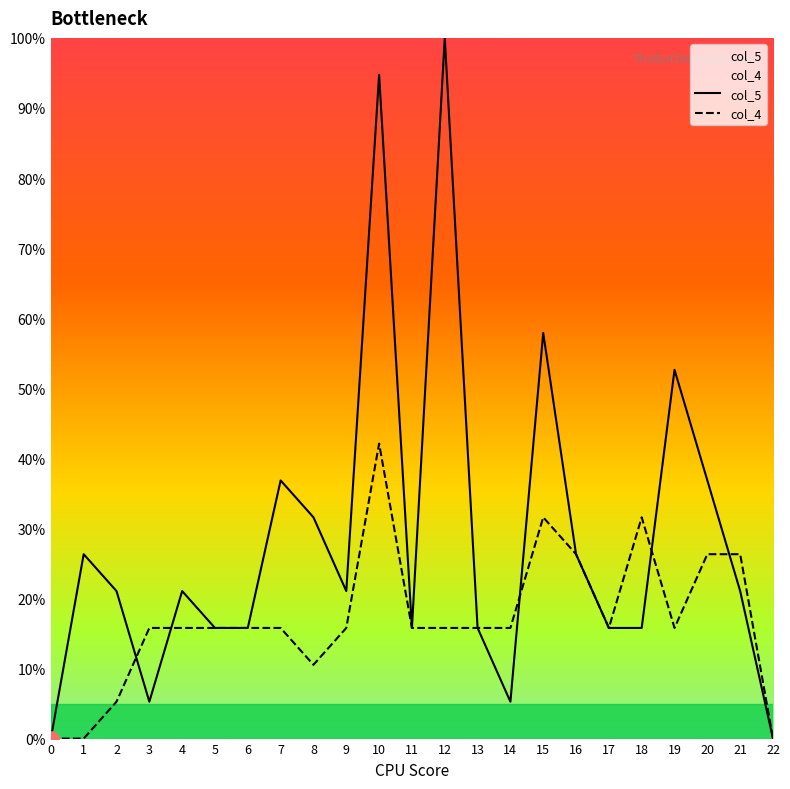

What are all the series names shown in the legend?

col_5, col_4